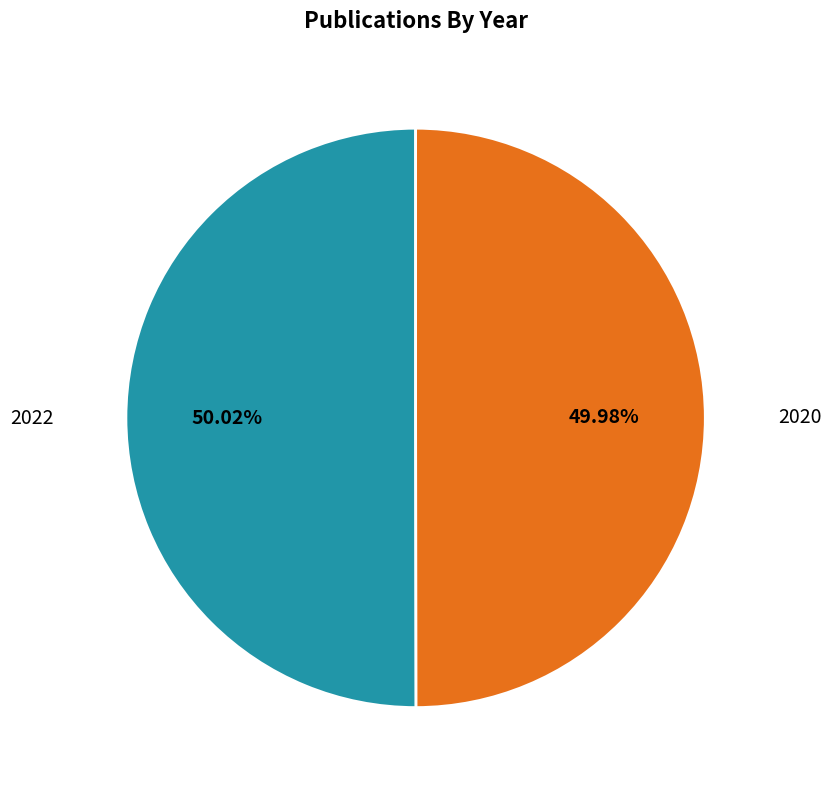

Do 2020 and 2022 together represent more than half of the pie?

Yes